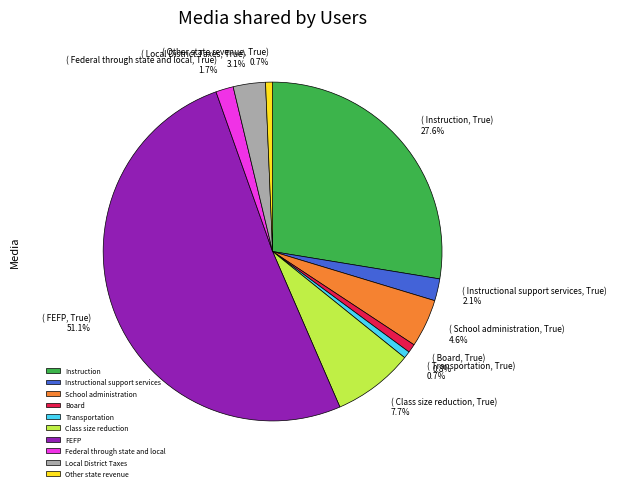

To the nearest percent, what is the difference between the Transportation and Federal through state and local slice percentages?

1%